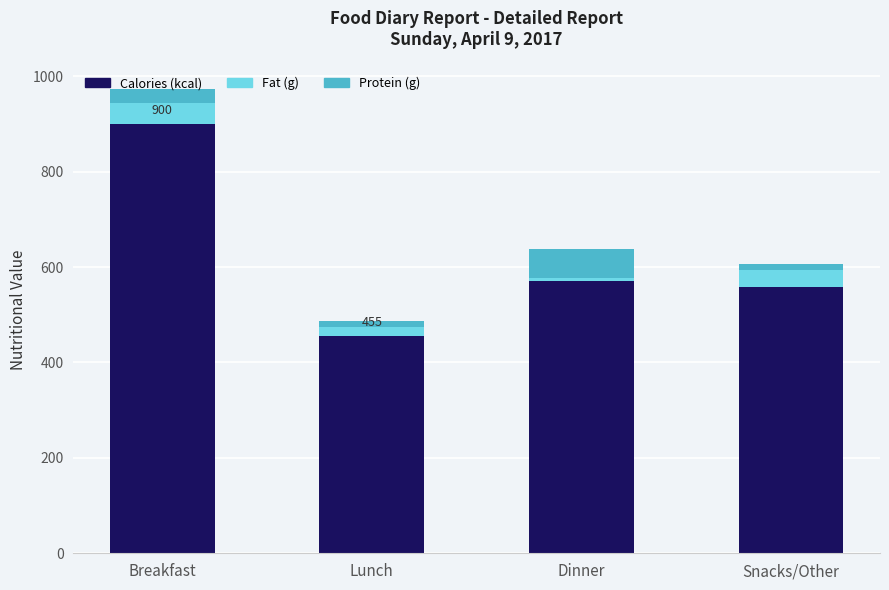

At which label does Calories (kcal) first exceed 570?

Breakfast